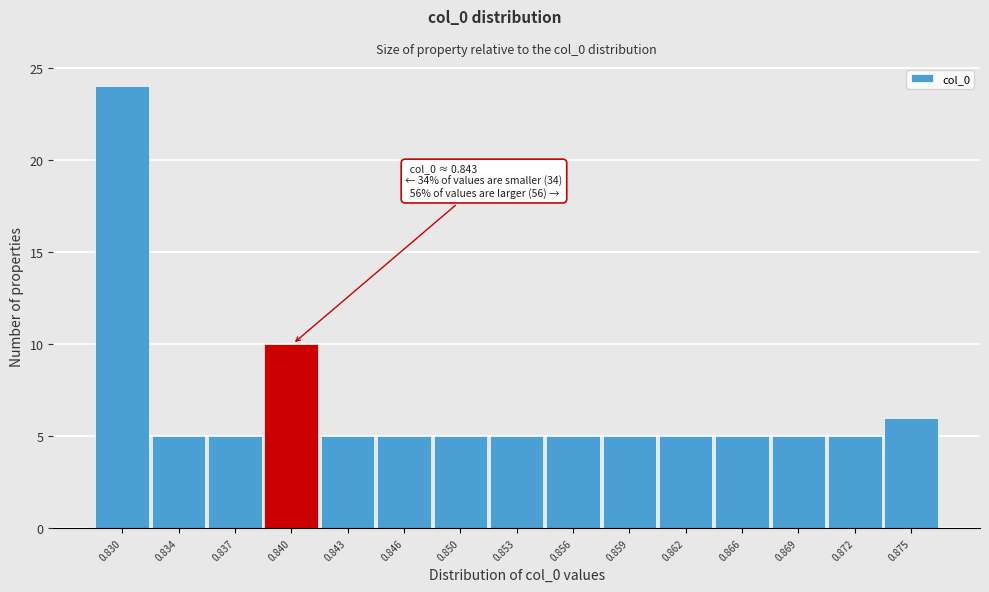

Reading left to right, list all the values displayed in this chart.

24	5	5	10	5	5	5	5	5	5	5	5	5	5	6